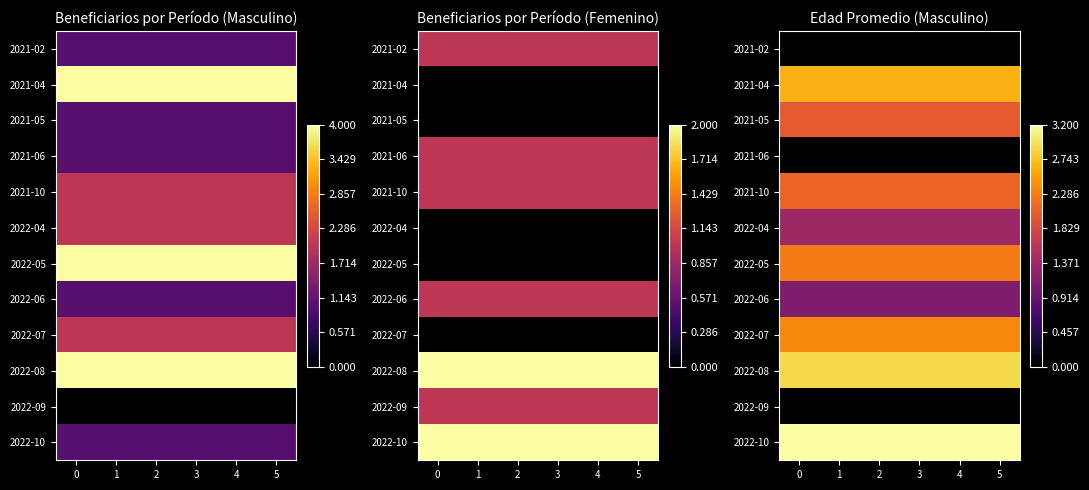

Count the number of categories in the chart.

6